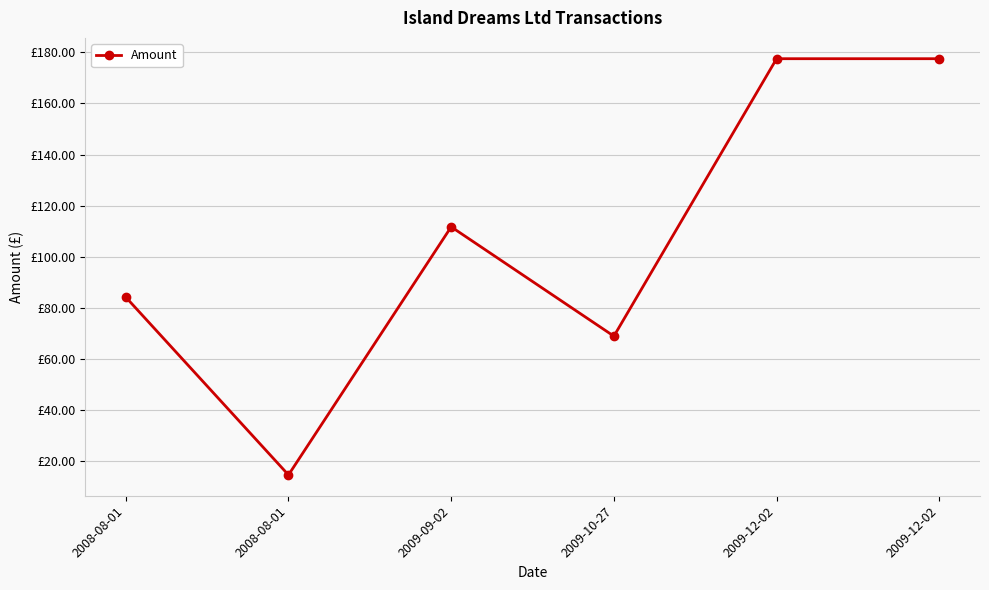

The chart shows a value of 38.1 at 2009-12-02. True or false?

False